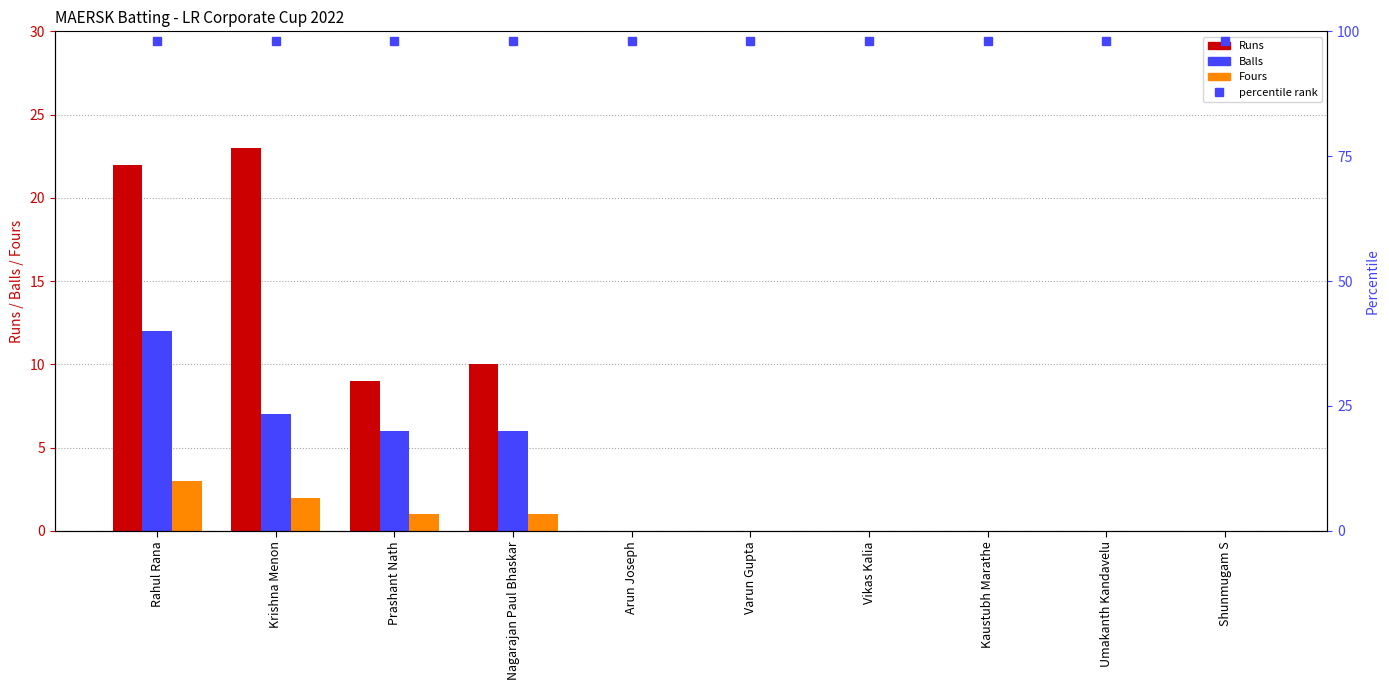

How many Fours values are between 0 and 1?

8